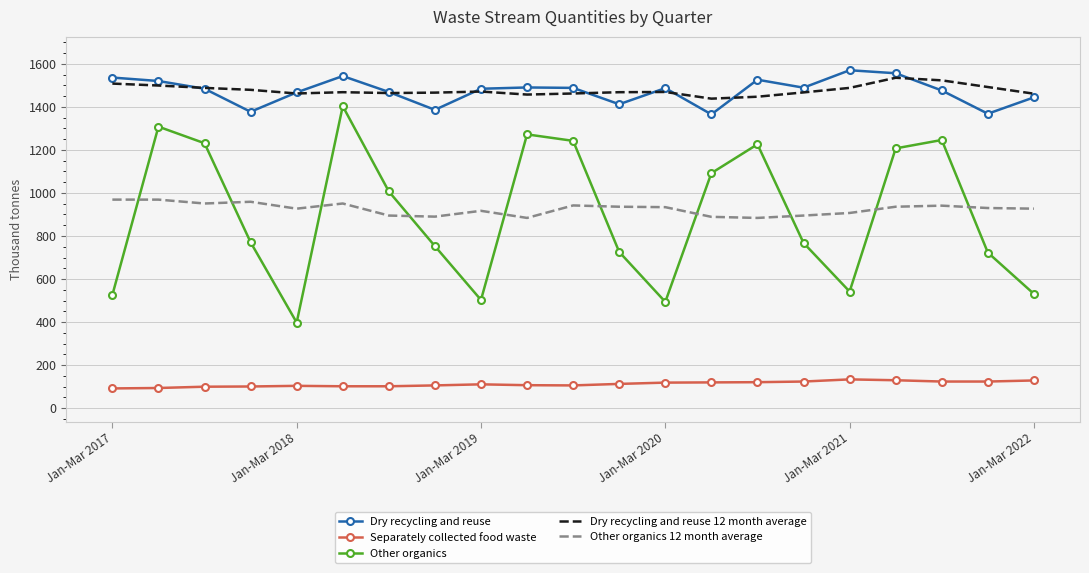

True or false: Dry recycling and reuse 12 month average has a value of 2611 at Jan-Mar 2019.

False